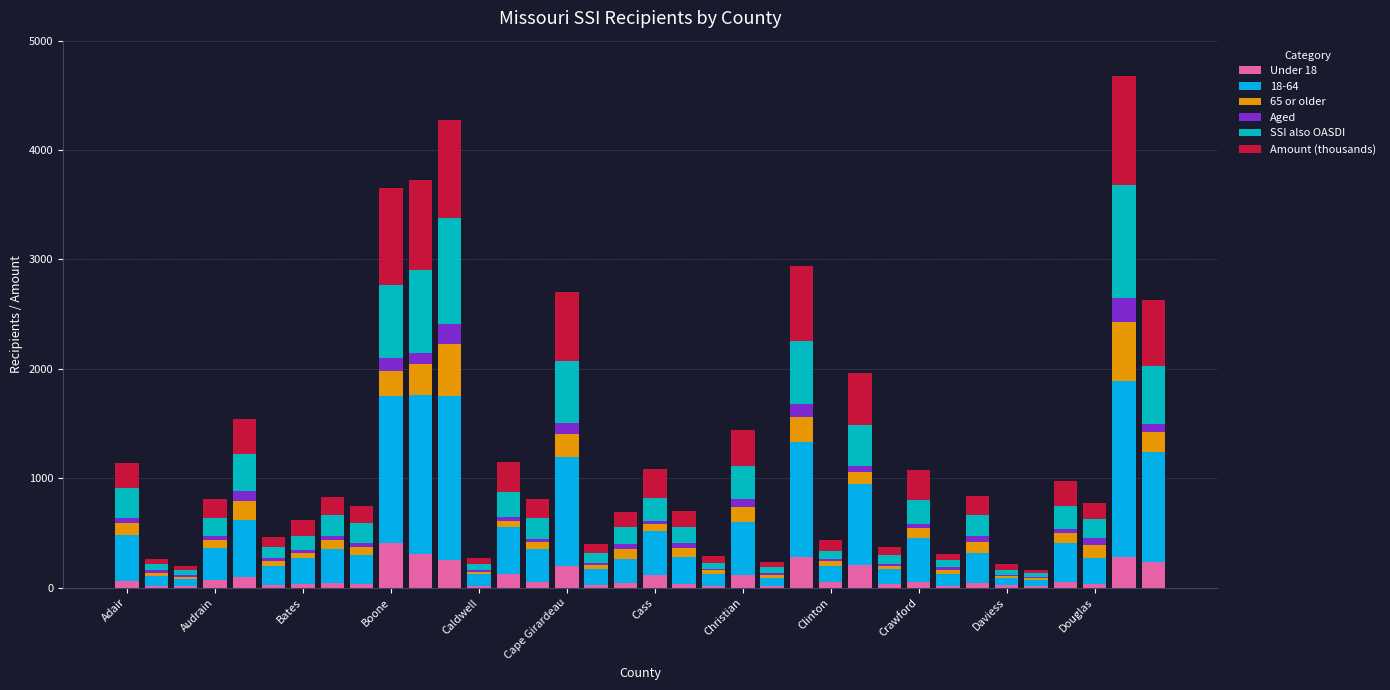

Count the number of categories in the chart.

36